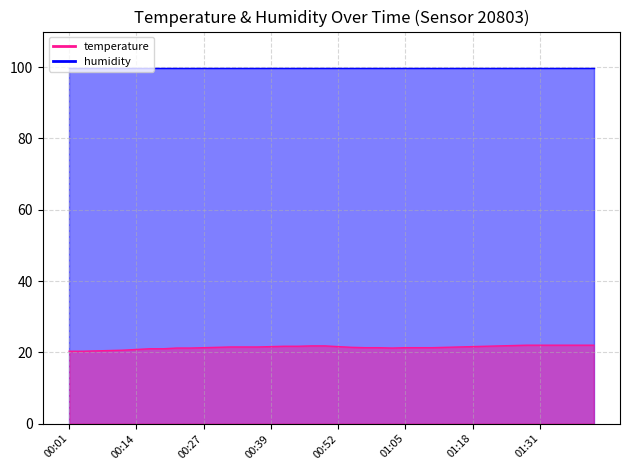

What is the average value?

21.4